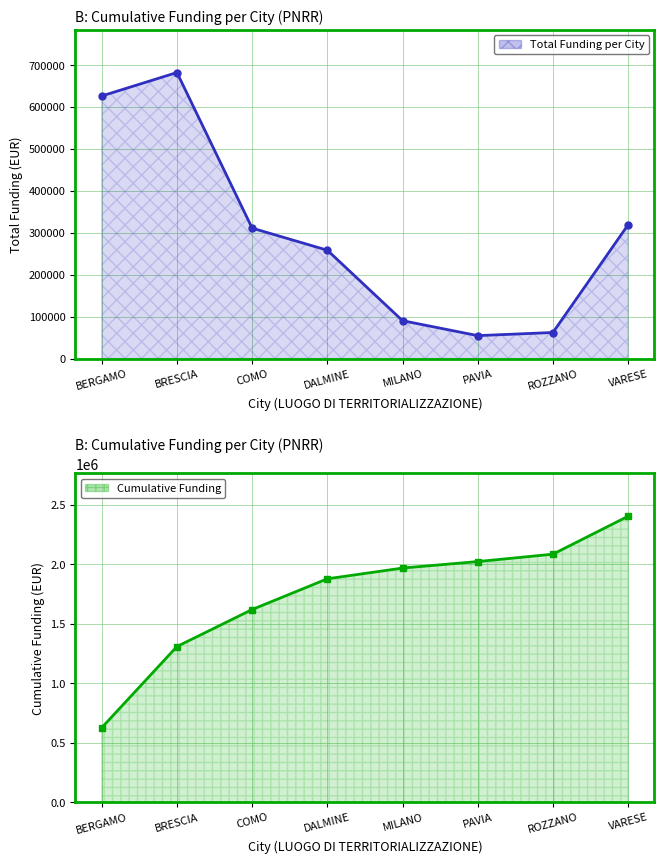

Reading left to right, transcribe all the data shown in this chart.

Total Funding per City: BERGAMO=626374.9	BRESCIA=682322.0	COMO=311100.9	DALMINE=258386.7	MILANO=90268.6	PAVIA=54577.6	ROZZANO=62062.4	VARESE=319069.1
Cumulative Funding: BERGAMO=626374.9	BRESCIA=1308696.9	COMO=1619797.8	DALMINE=1878184.5	MILANO=1968453.2	PAVIA=2023030.8	ROZZANO=2085093.2	VARESE=2404162.3